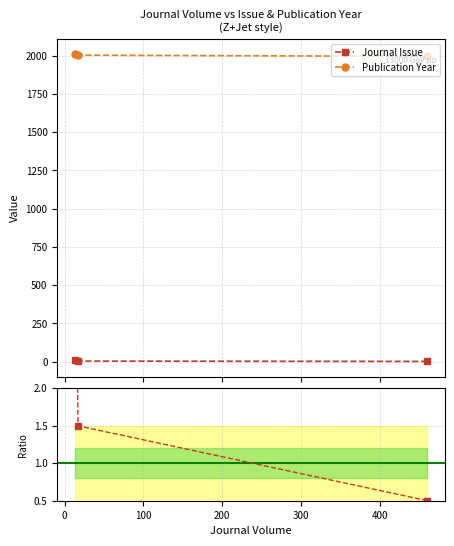

Rank the series by their maximum value, from lowest to highest.

Issue / (Year/1000), Journal Issue, Publication Year